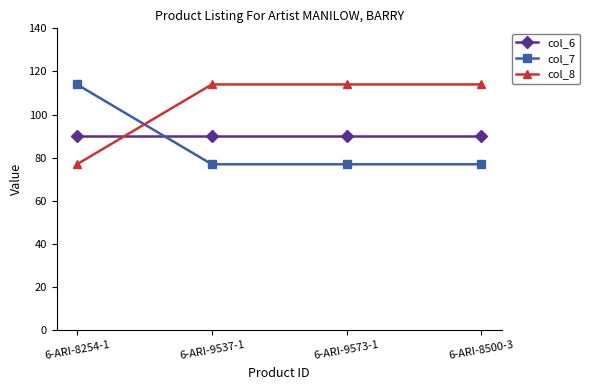

What value does the col_8 series have at 6-ARI-8254-1, to the nearest 10?

80